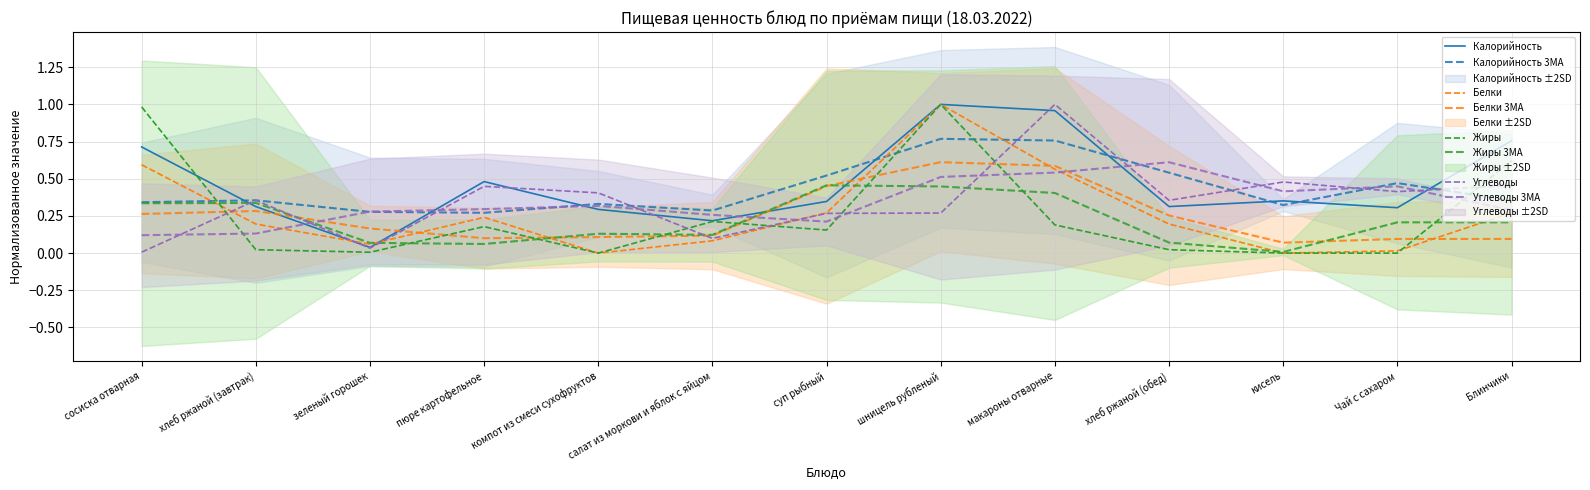

What is the label of the 2nd point from the right?

Чай с сахаром